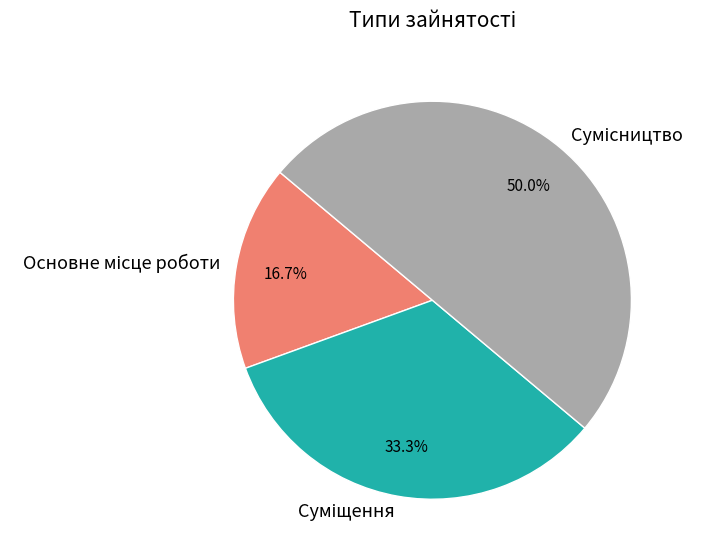

How many segments does this pie chart have?

3